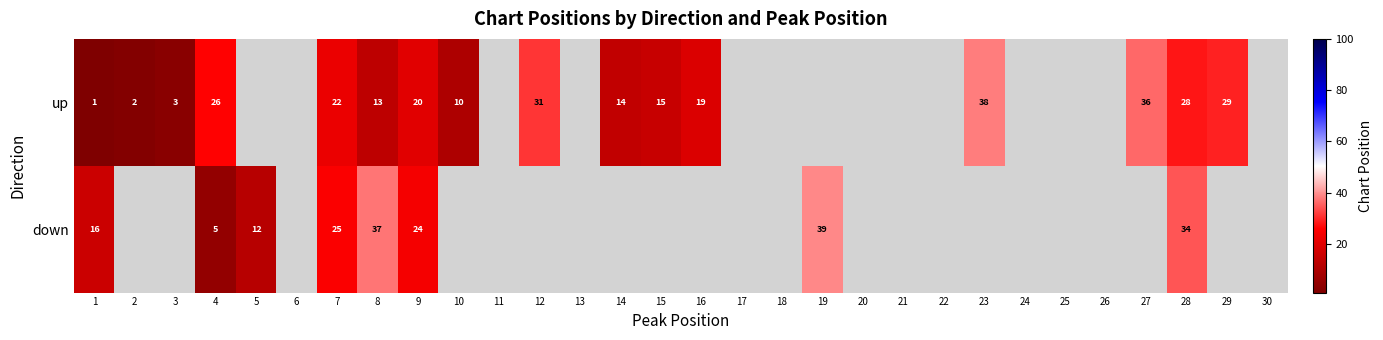

At which category is the sum across all series the highest?

28